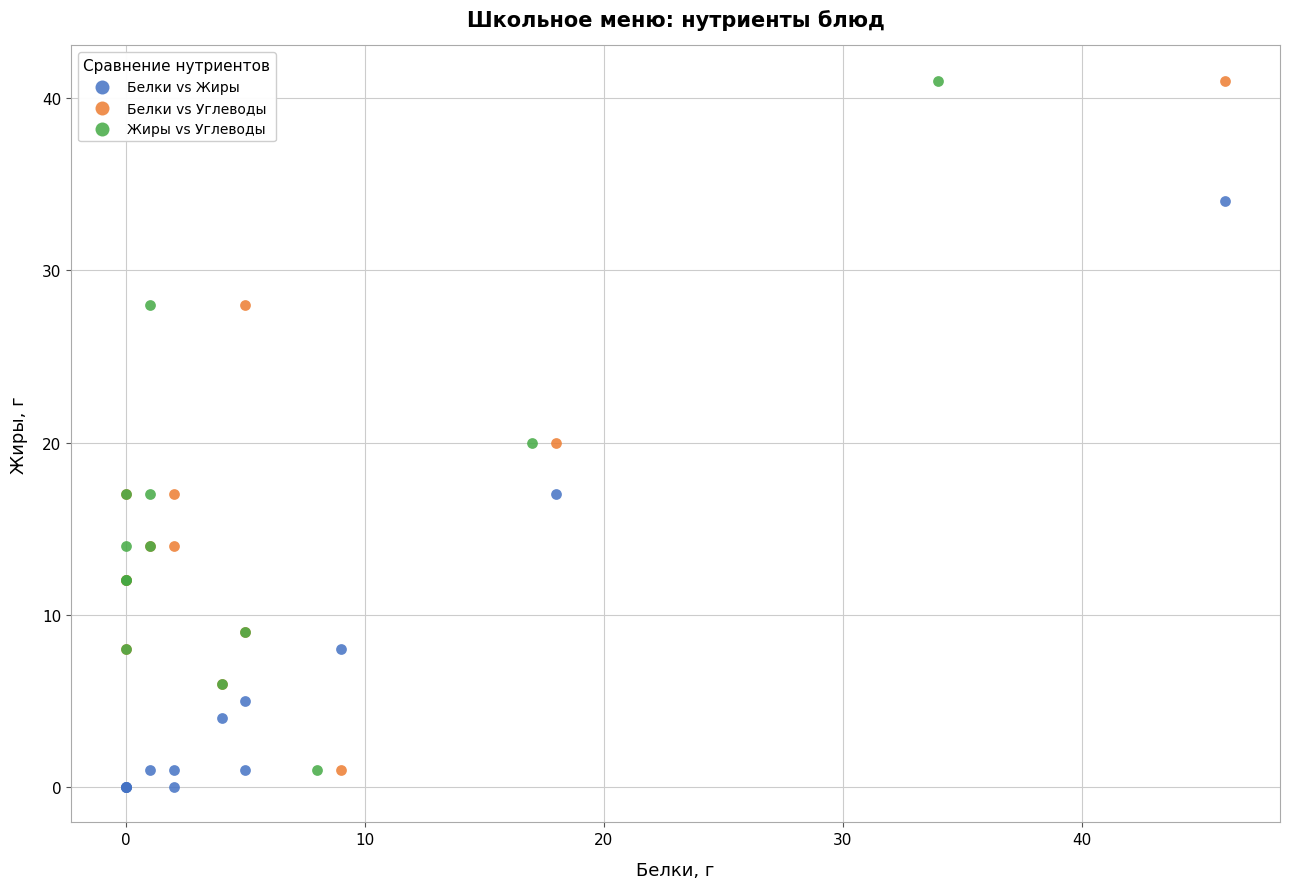

What are all the series names shown in the legend?

Белки vs Жиры, Белки vs Углеводы, Жиры vs Углеводы